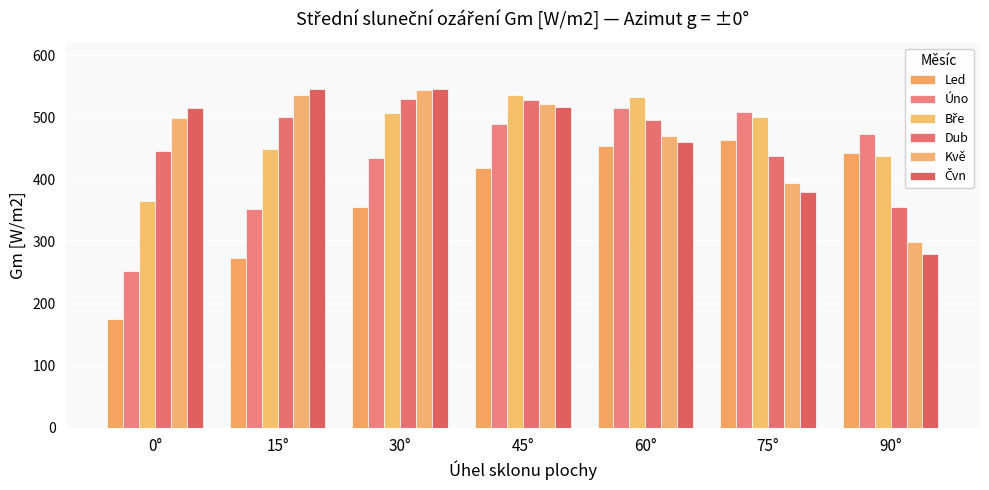

At which label is Bře closest to 450?

15°